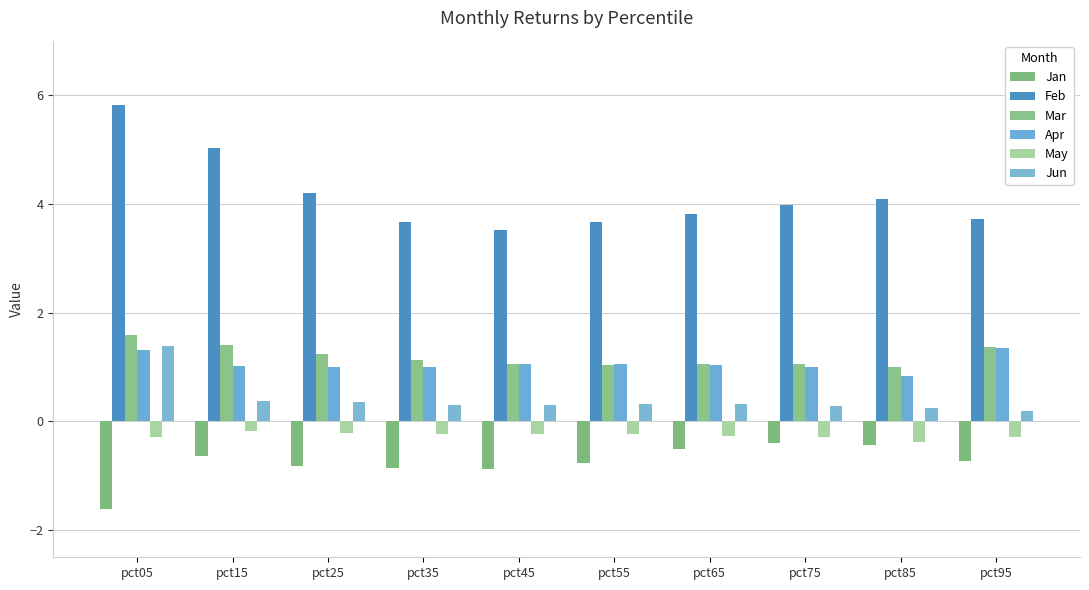

Where does the Mar series first go above 1?

pct05